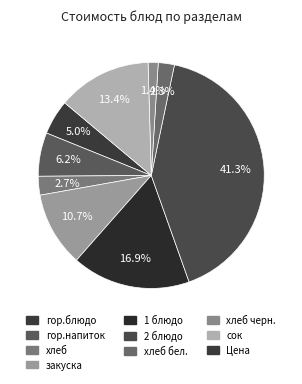

Which category has the biggest portion of the pie?

2 блюдо